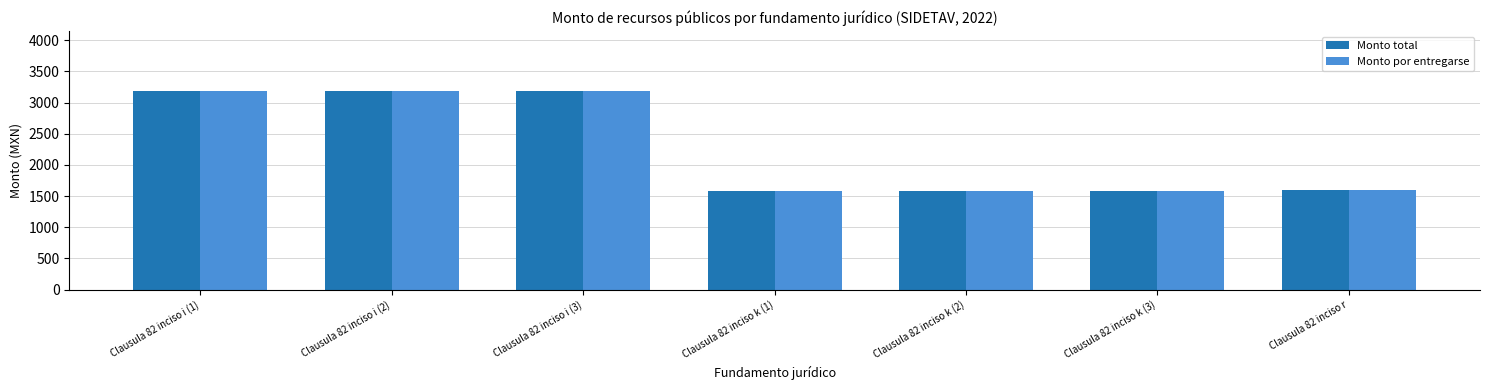

Reading left to right, list all the values displayed in this chart.

Monto total: 3190	3190	3190	1580	1580	1580	1600
Monto por entregarse: 3190	3190	3190	1580	1580	1580	1600